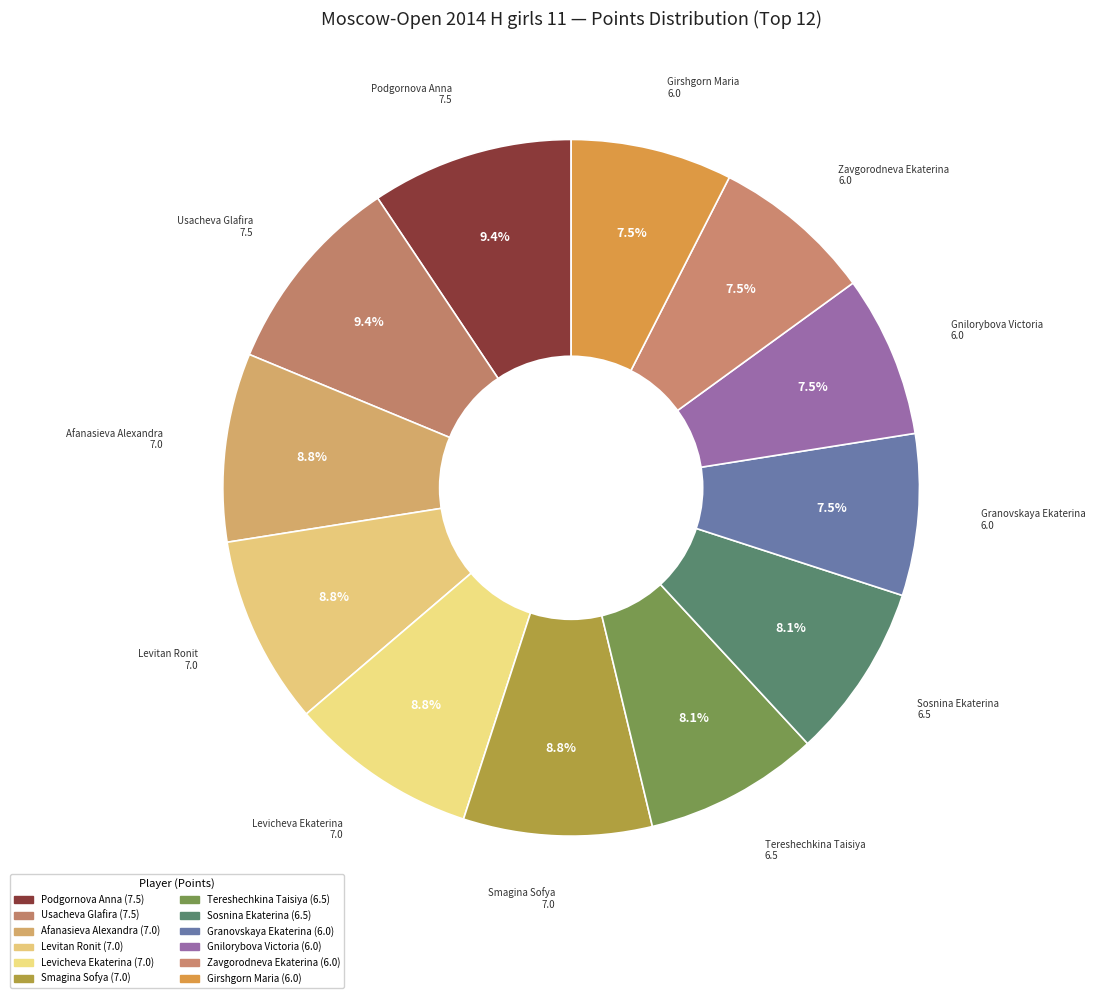

What is the ratio of the value at Afanasieva Alexandra to the value at Usacheva Glafira?

0.9